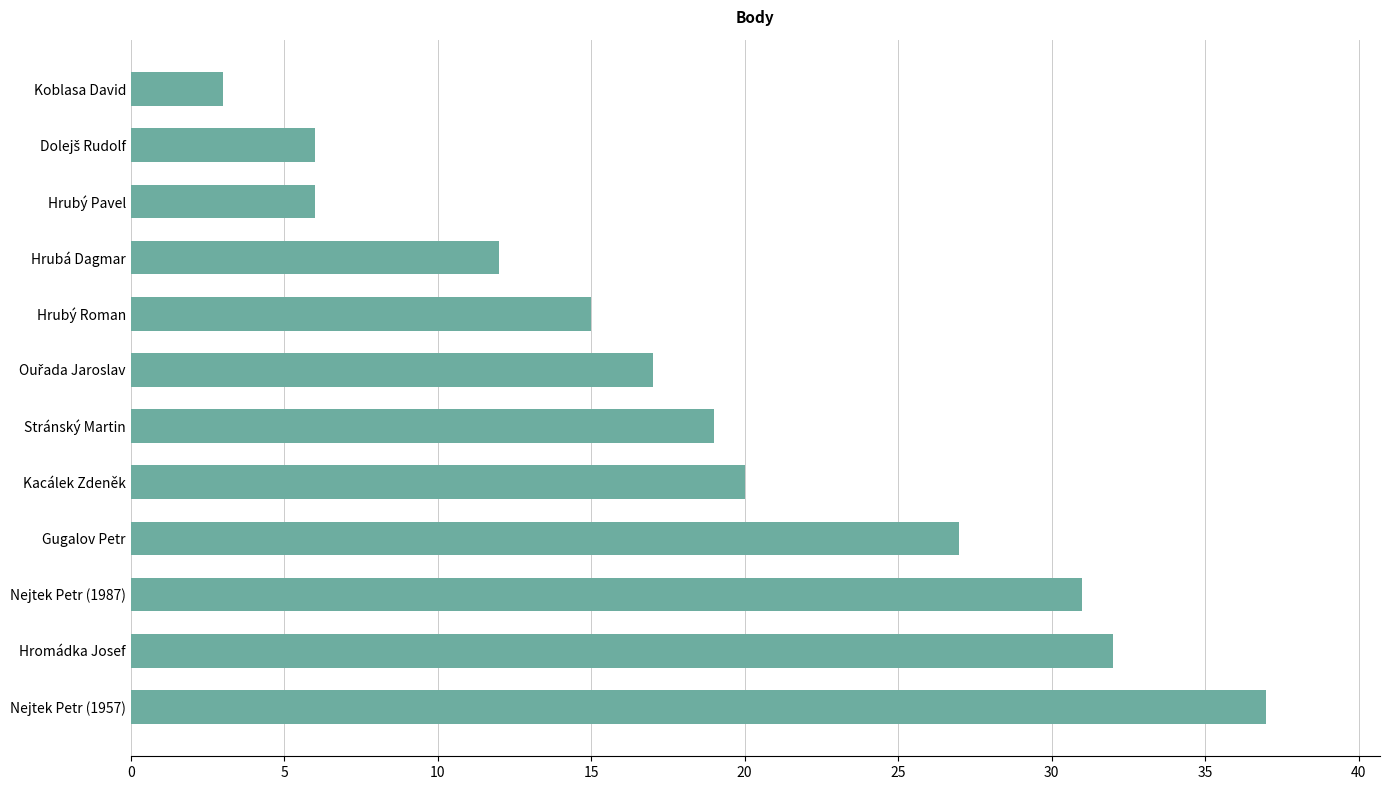

What is the label of the 9th bar from the bottom?

Hrubá Dagmar